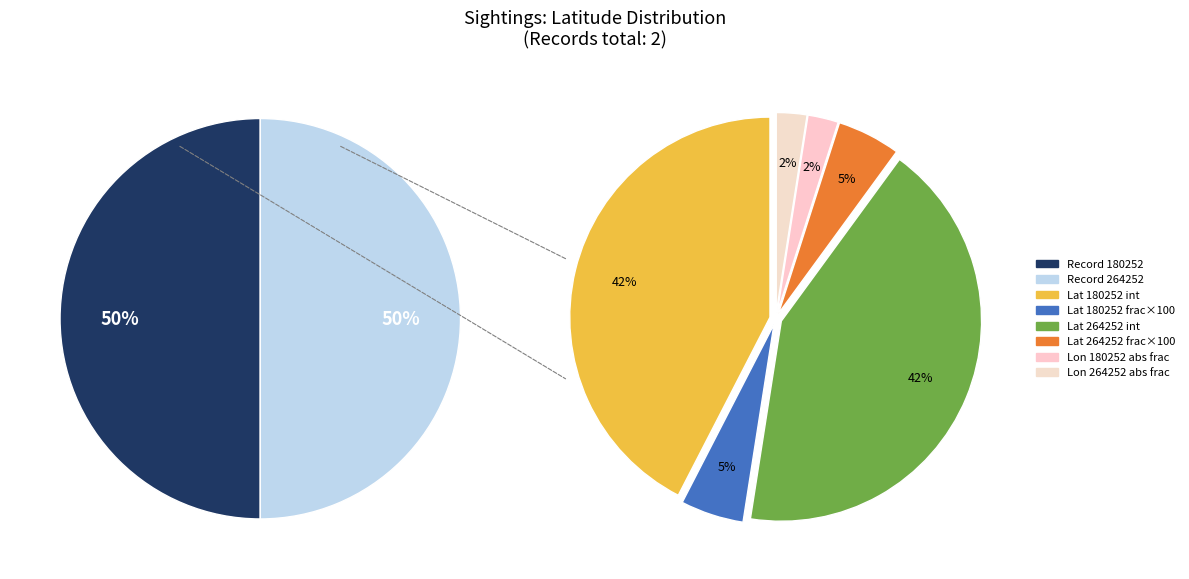

How many segments does this pie chart have?

2